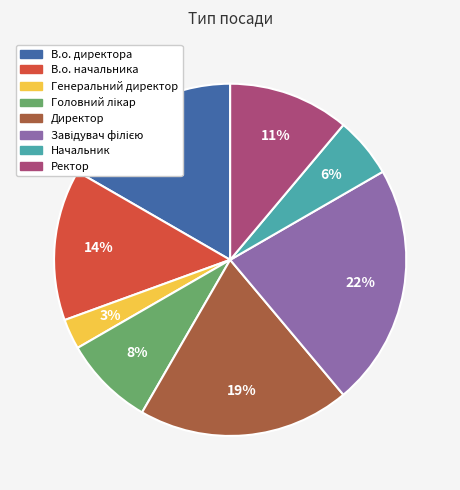

What percentage is the В.о. начальника slice, to the nearest percent?

14%